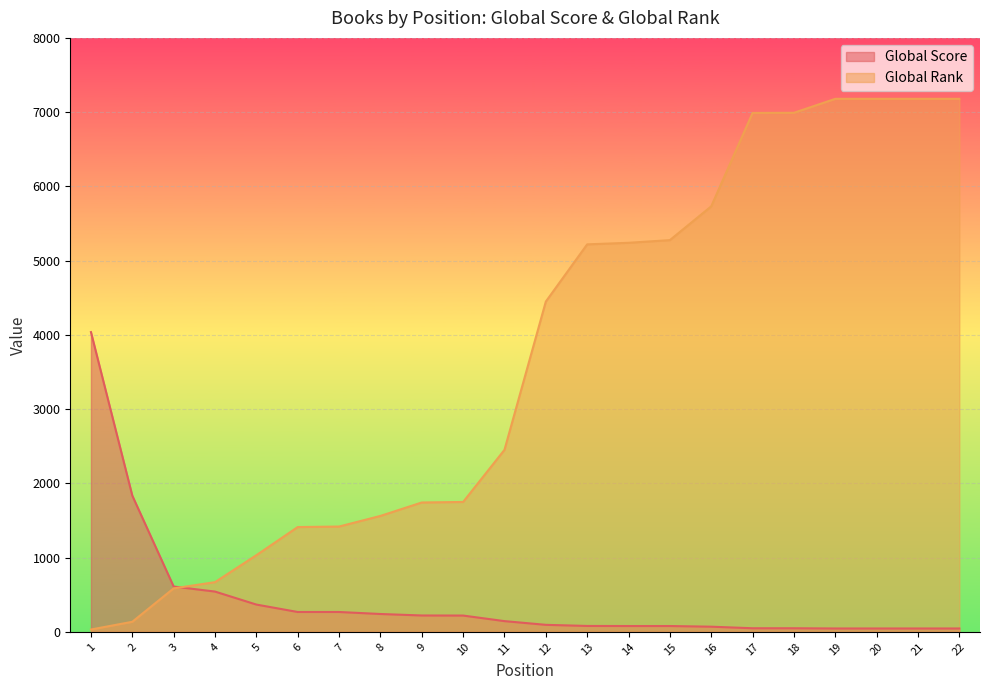

Where does the Global Score series first go above 144?

1